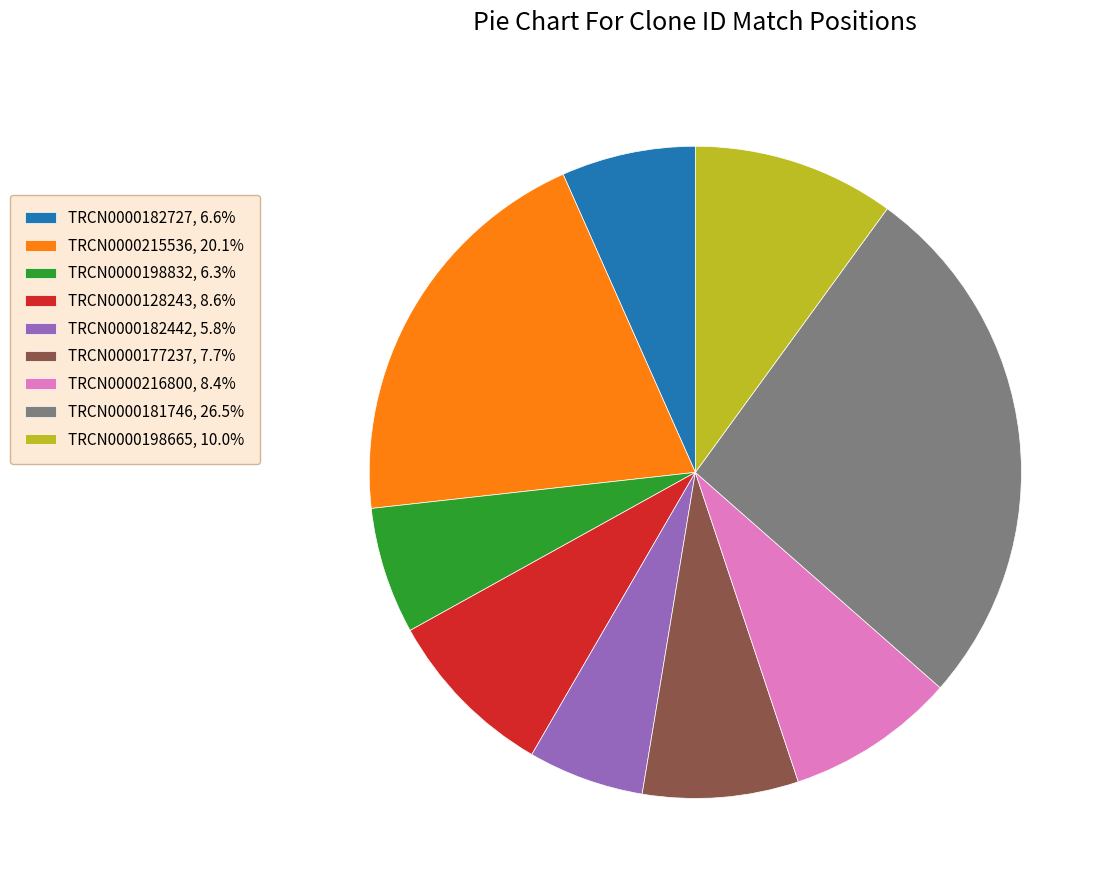

Approximately how many times larger is the value at TRCN0000182442, 5.8% compared to TRCN0000215536, 20.1%?

0.3